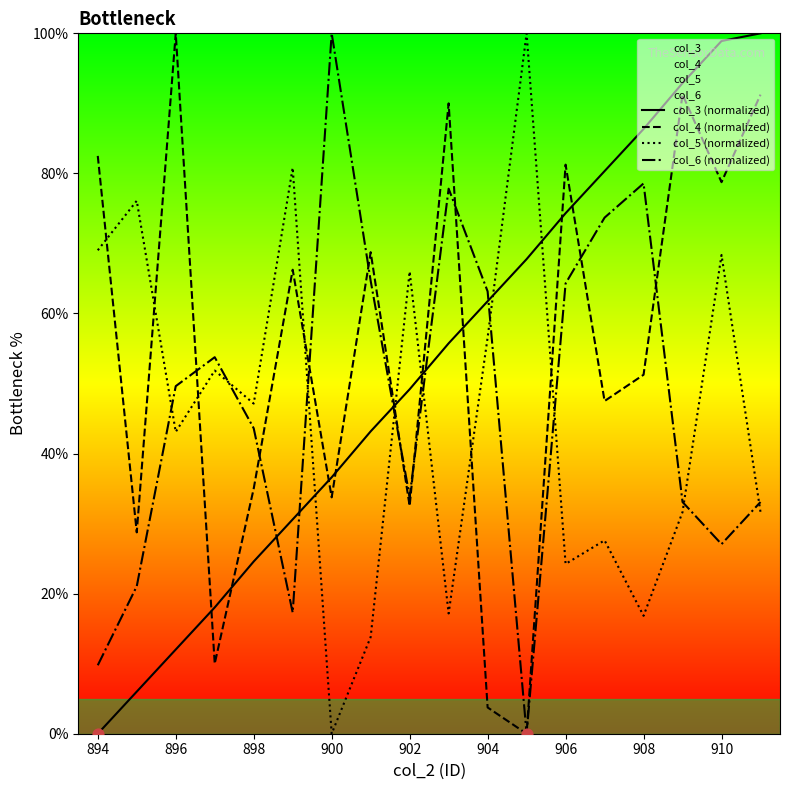

Which series has the largest Y range (max minus min)?

col_3 (normalized)